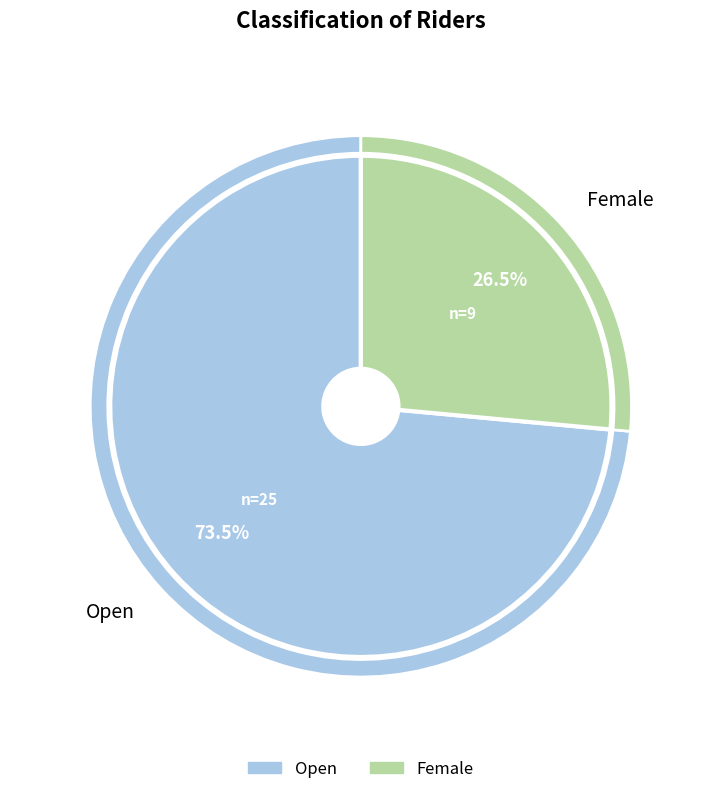

What is the change in value from Open to Female?

-16